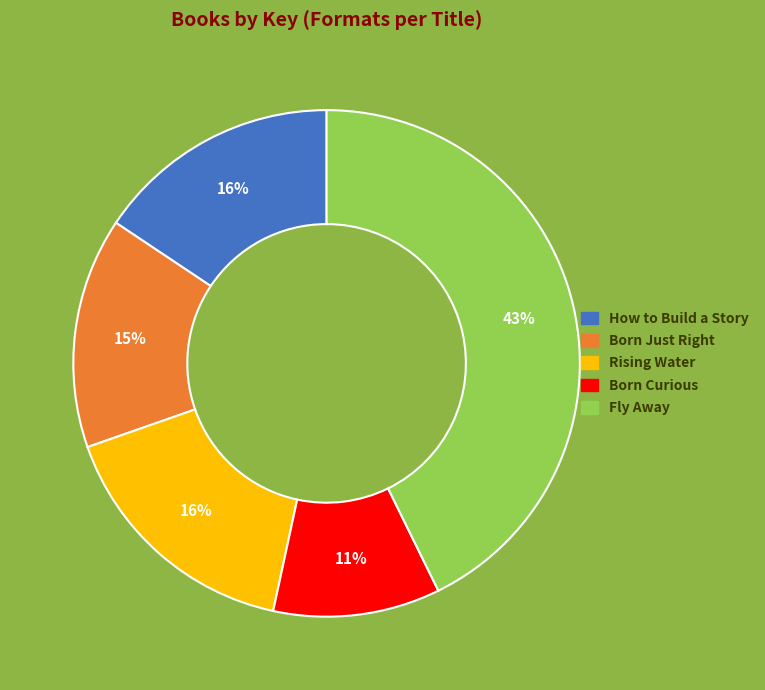

True or false: Born Curious accounts for 1% of the total.

False